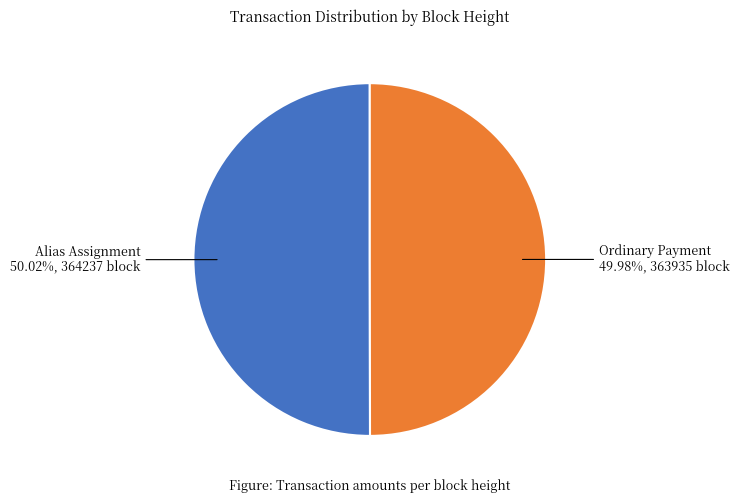

Approximately how many times larger is the value at Ordinary Payment compared to Alias Assignment?

1.0